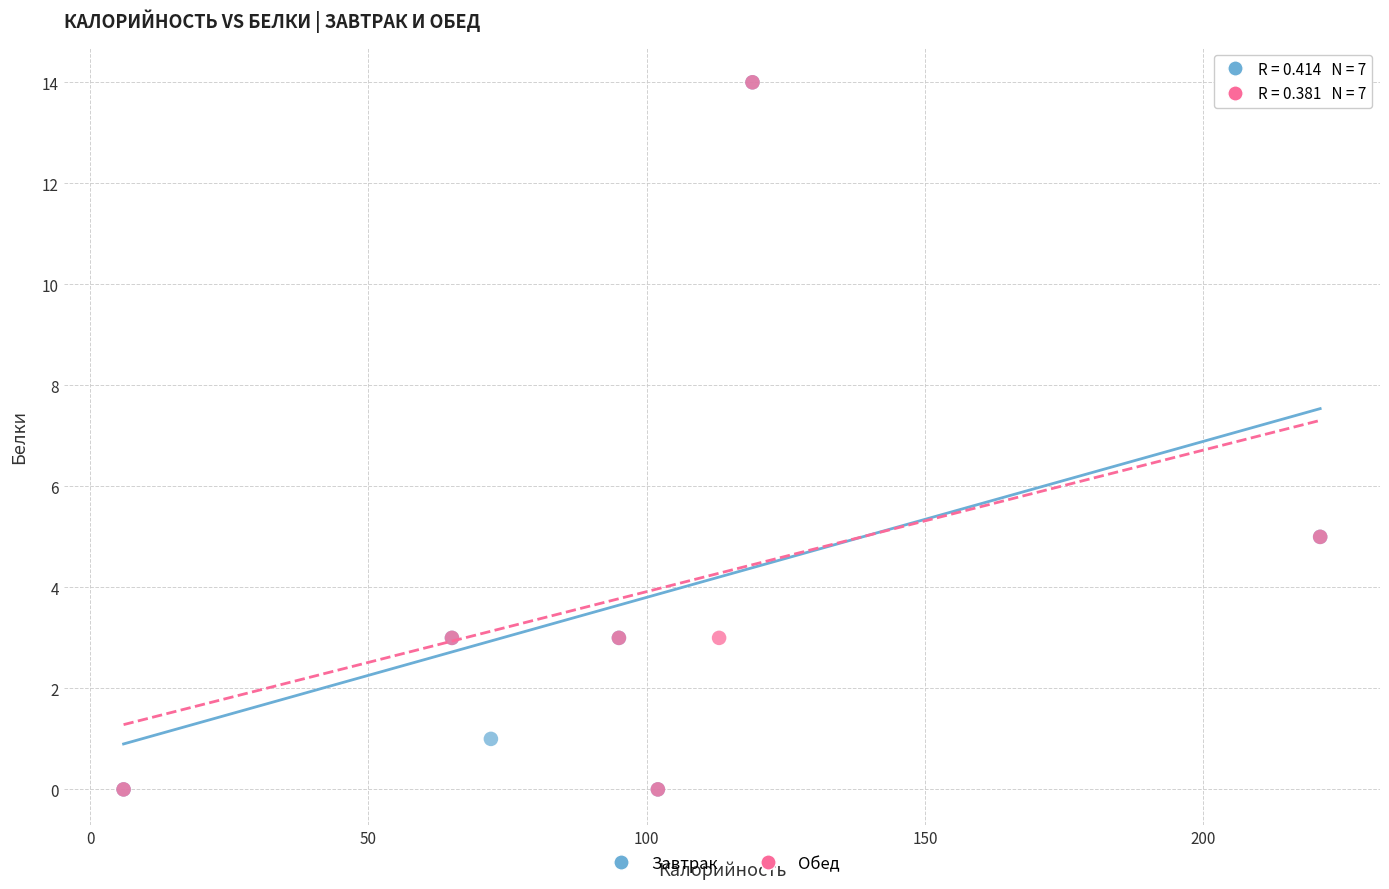

What are all the series names shown in the legend?

Завтрак, Обед